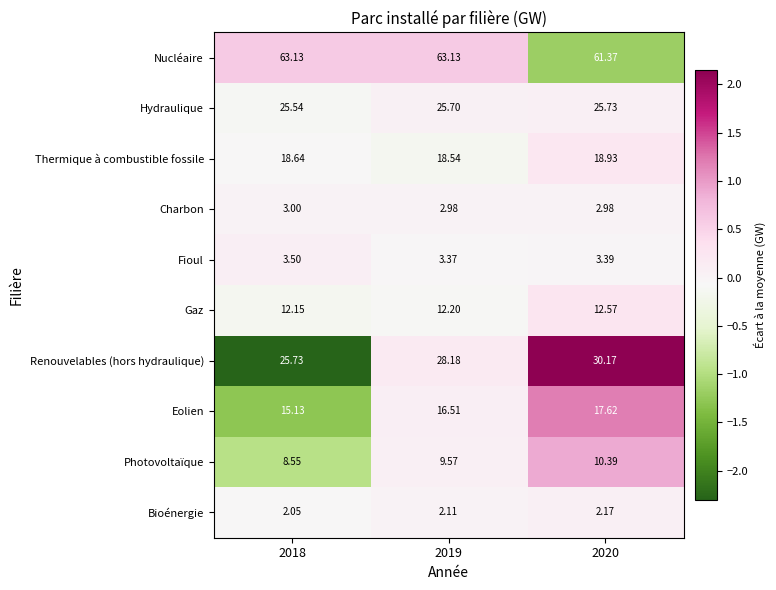

What is the difference between the highest and lowest values at 2018?

61.1